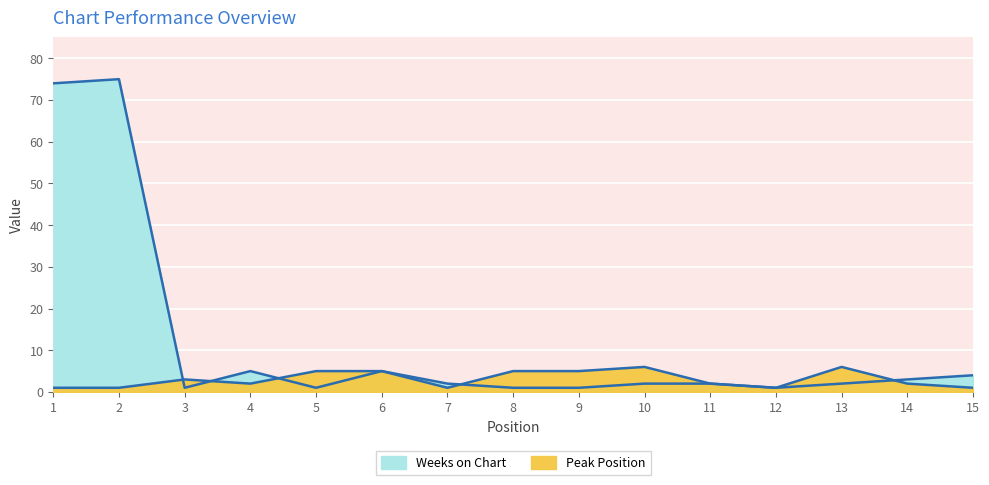

At how many categories does at least one series exceed 49?

2